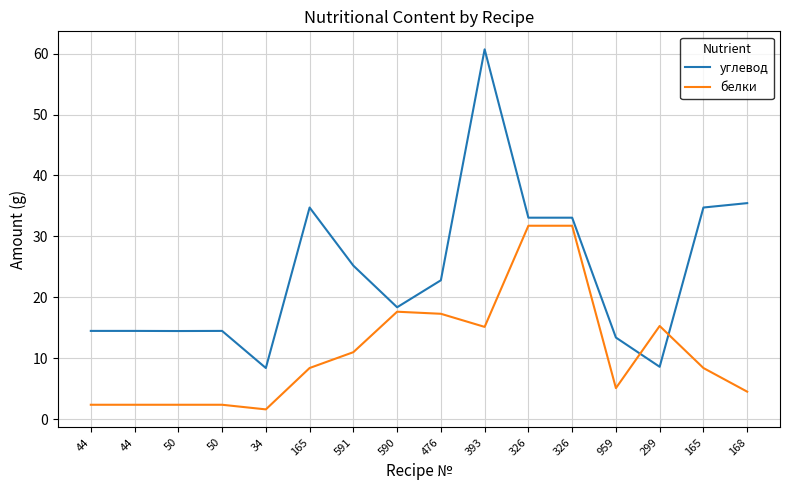

What is the average value of the углевод series?

24.2